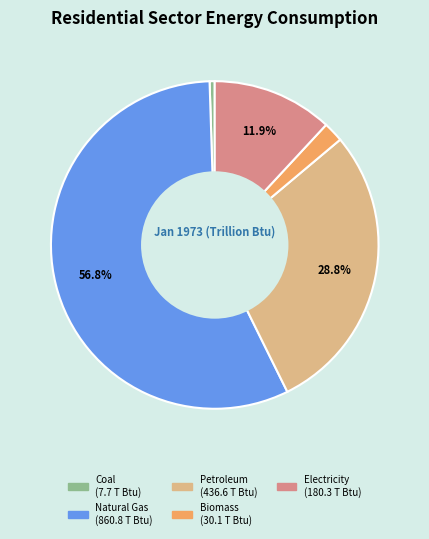

How many slices are in this pie chart?

5